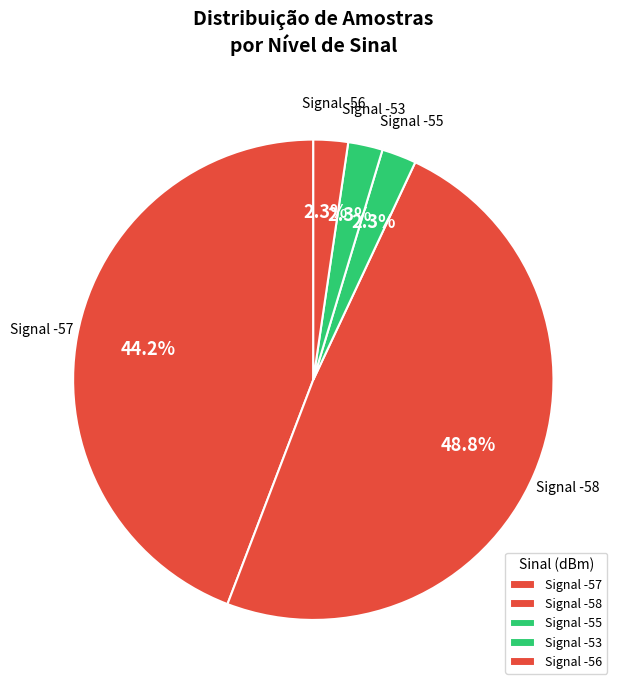

What is the largest slice in the pie chart?

Signal -58